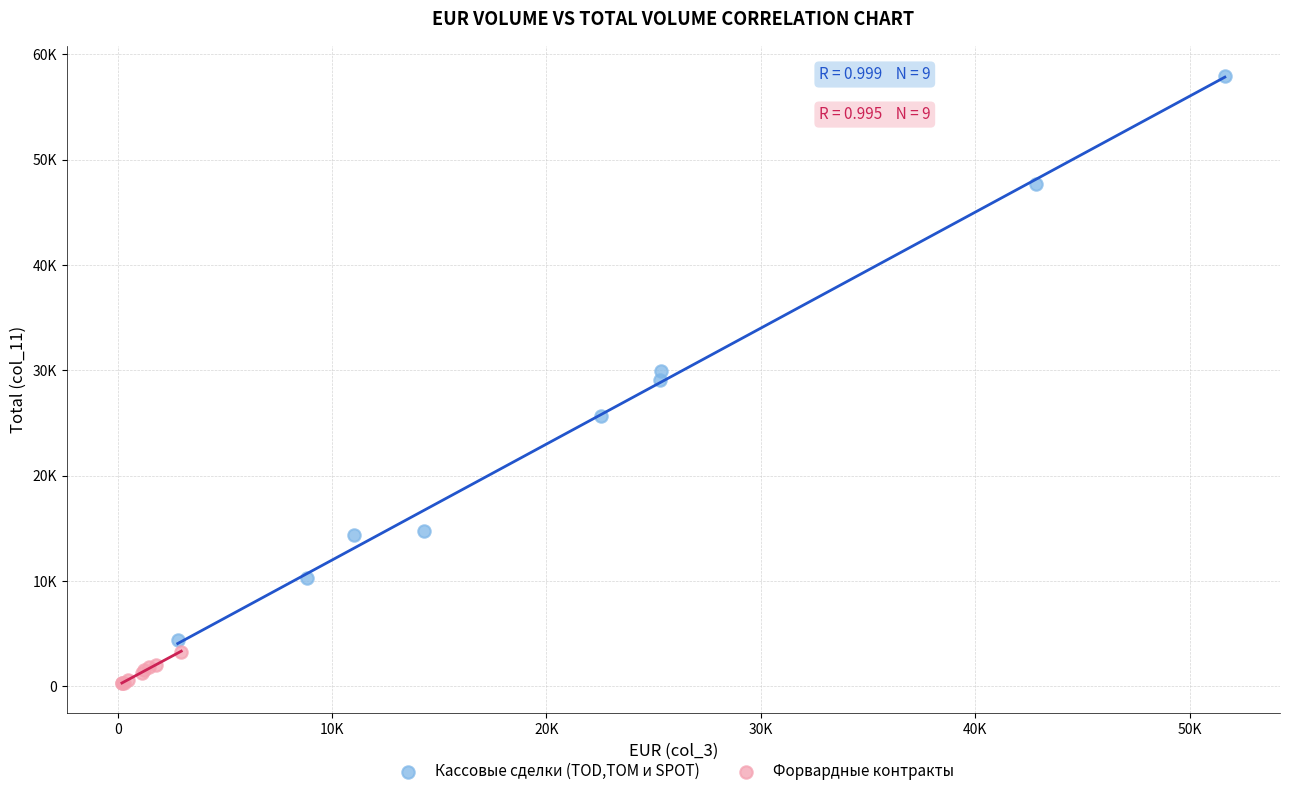

What are all the series names shown in the legend?

Кассовые сделки (TOD,TOM и SPOT), Форвардные контракты